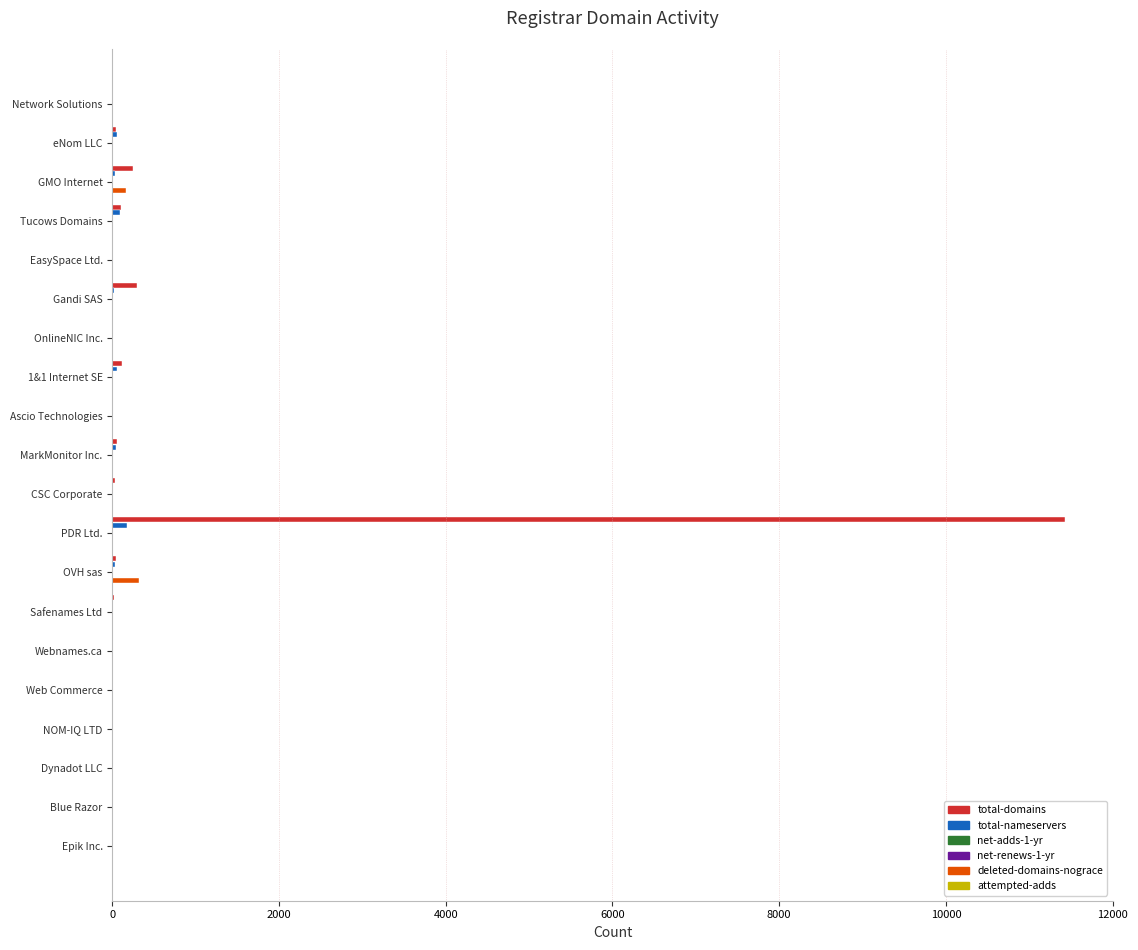

The value of total-domains at Gandi SAS is 295. True or false?

True